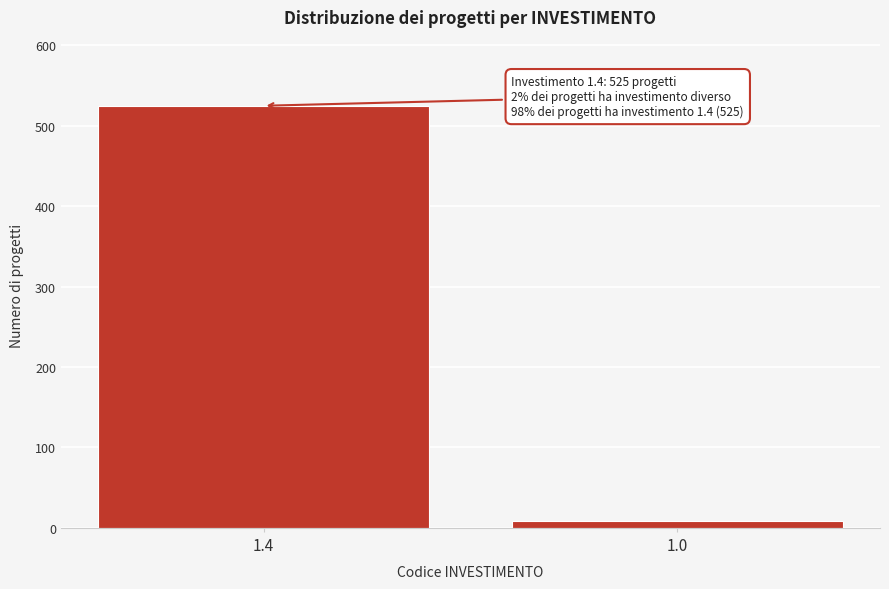

Reading left to right, list all the values displayed in this chart.

1.4=525	1.0=9